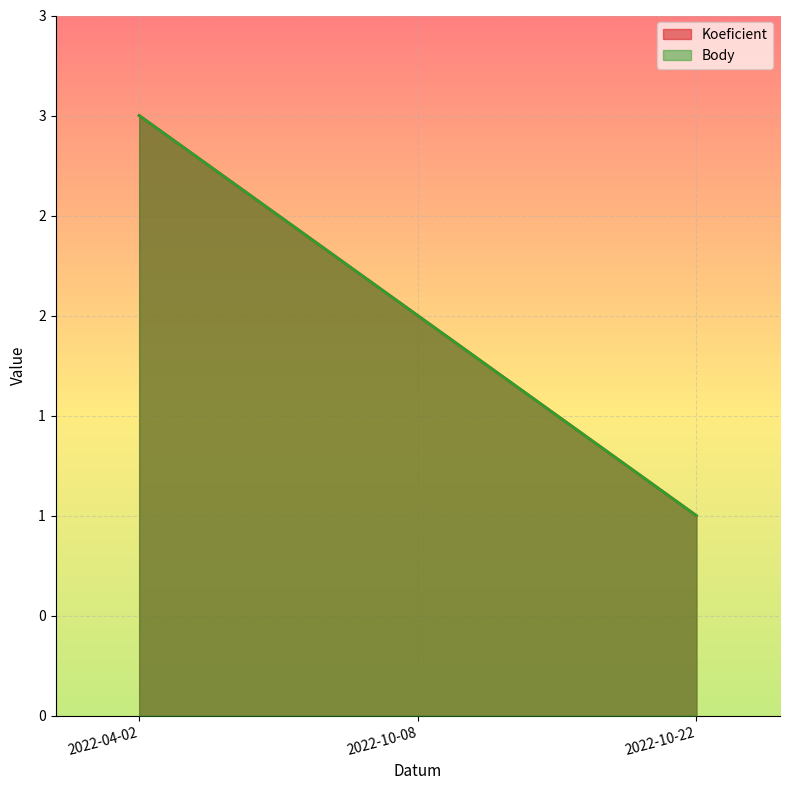

At which label does Koeficient first exceed 2?

2022-04-02